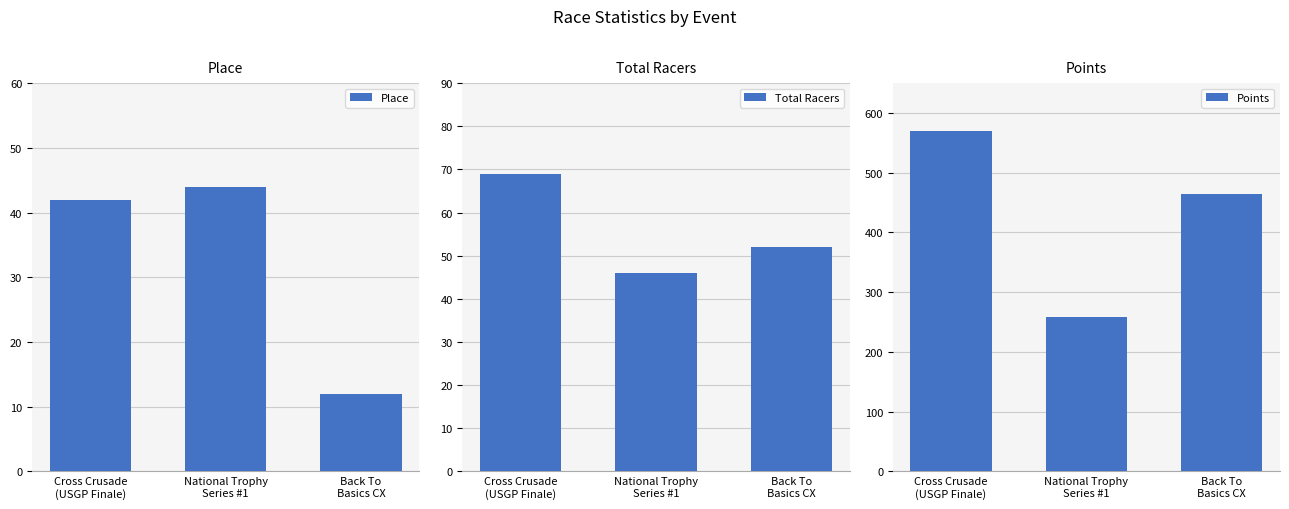

What is the sum of the Total Racers values at National Trophy
Series #1 and Cross Crusade
(USGP Finale)?

115